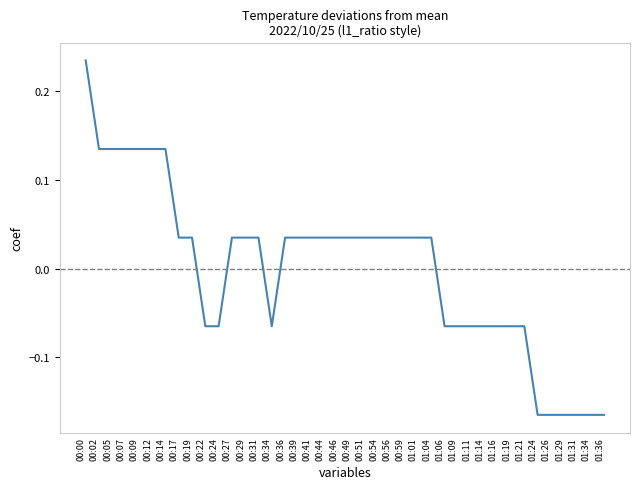

The value at 00:00 is 0.4. True or false?

False